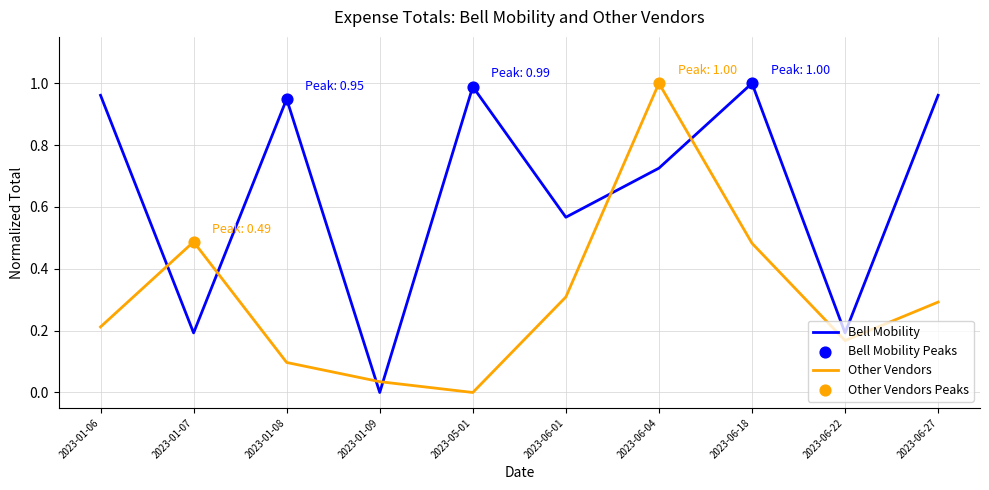

At which category is the sum across all series the highest?

2023-06-04